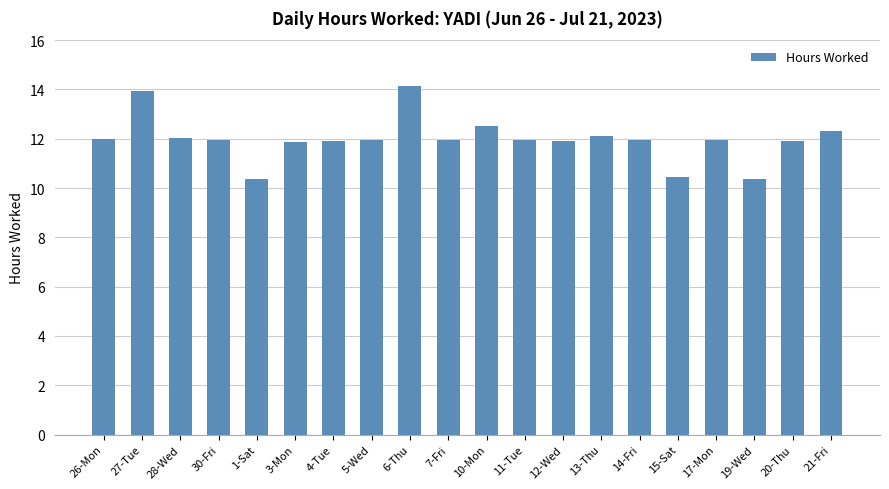

How many data points are less than 11?

3